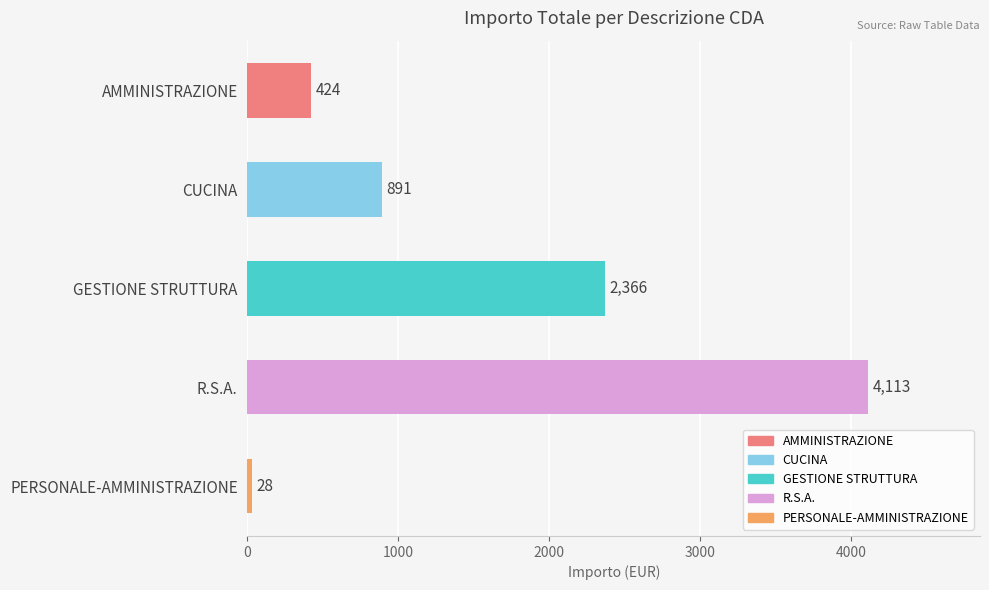

What is the greatest value displayed?

4113.3